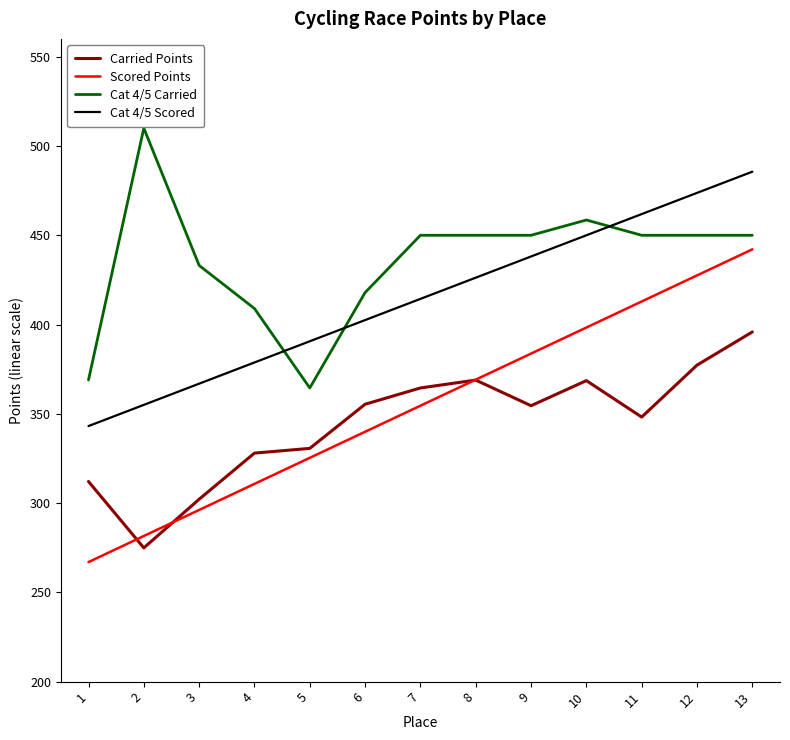

Between 3 and 10, which series saw the biggest shift?

Scored Points